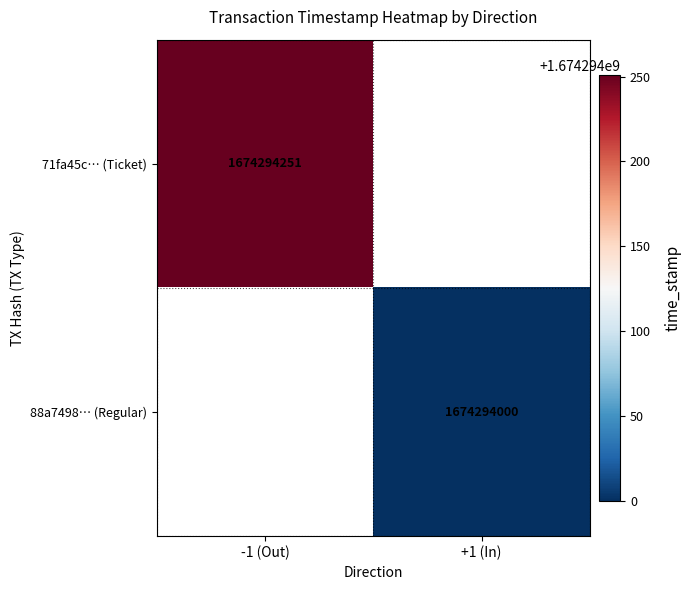

What is the total value across all series at time_stamp?

3348588251